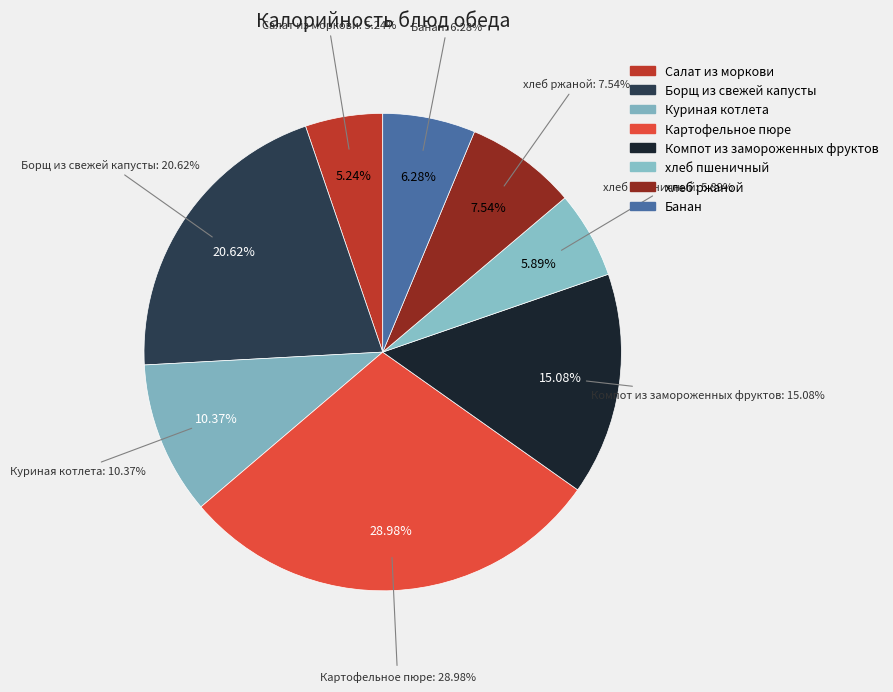

What is the change in value from Салат из моркови to Картофельное пюре?

+201.5